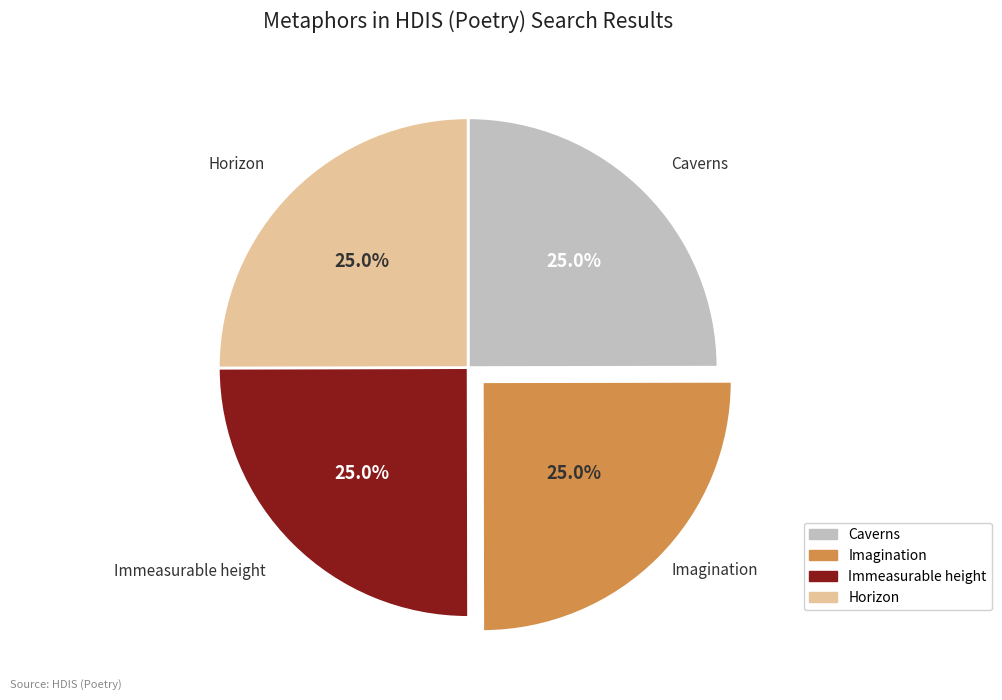

What percentage is NOT represented by Immeasurable height?

75.0%